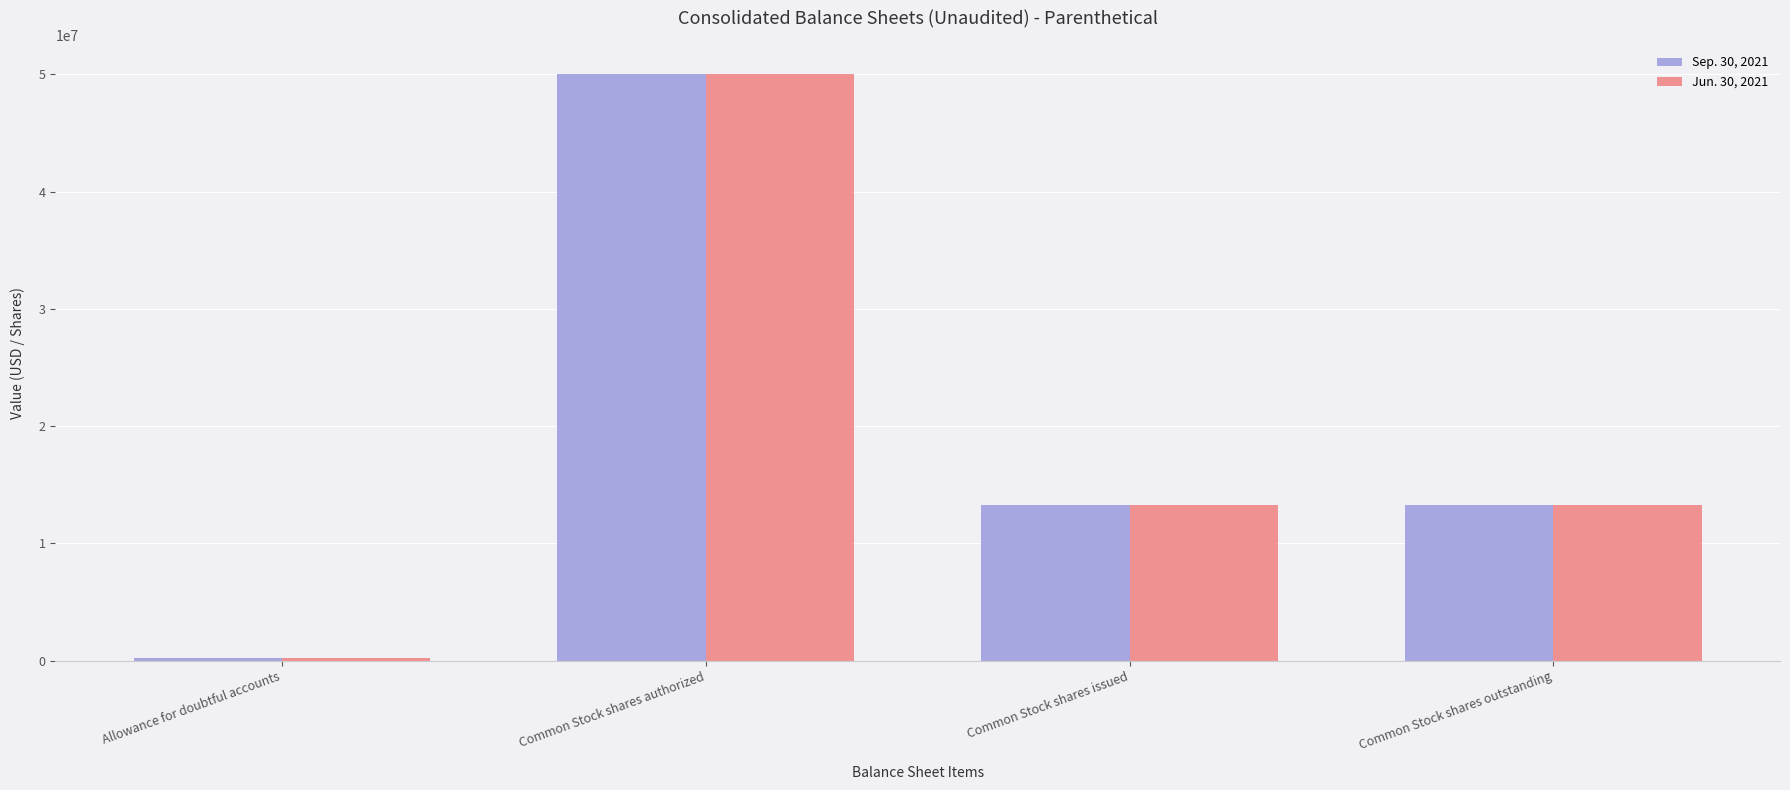

At which label does Jun. 30, 2021 reach its minimum?

Allowance for doubtful accounts